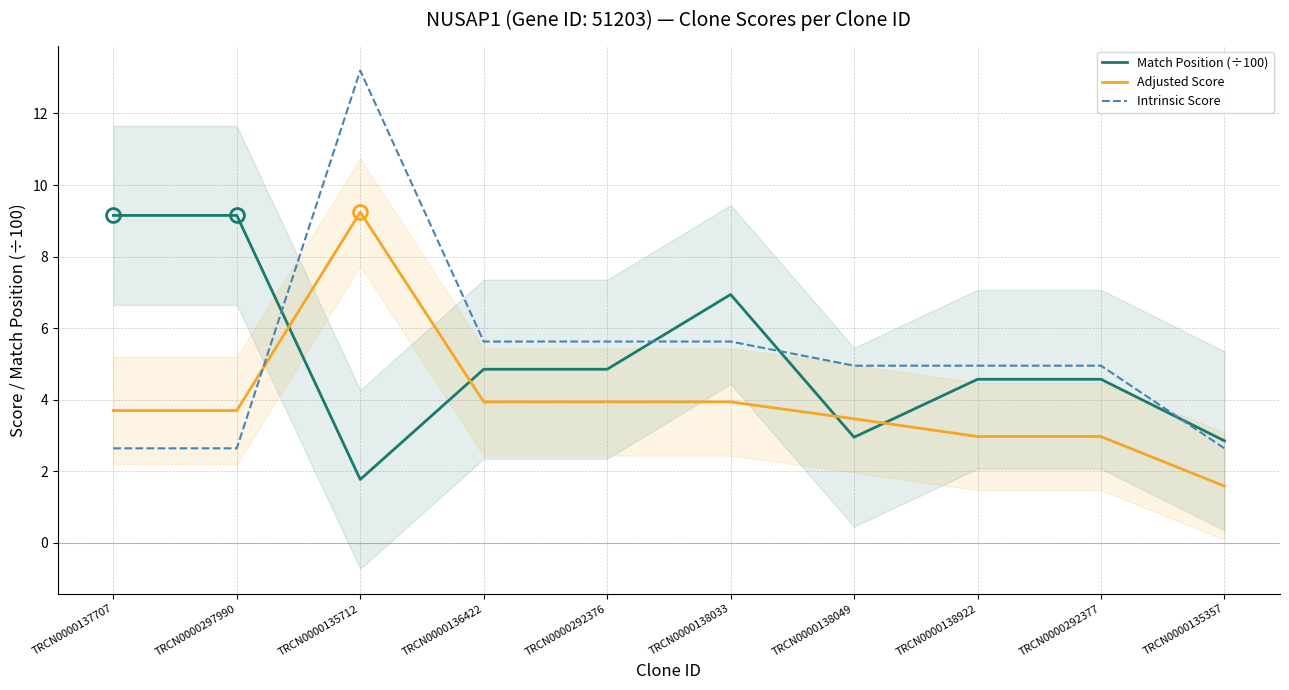

Reading left to right, what are all the values shown in this chart?

Match Position (÷100): 9.2	9.2	1.8	4.8	4.8	6.9	3.0	4.6	4.6	2.9
Adjusted Score: 3.7	3.7	9.2	3.9	3.9	3.9	3.5	3.0	3.0	1.6
Intrinsic Score: 2.6	2.6	13.2	5.6	5.6	5.6	5.0	5.0	5.0	2.6